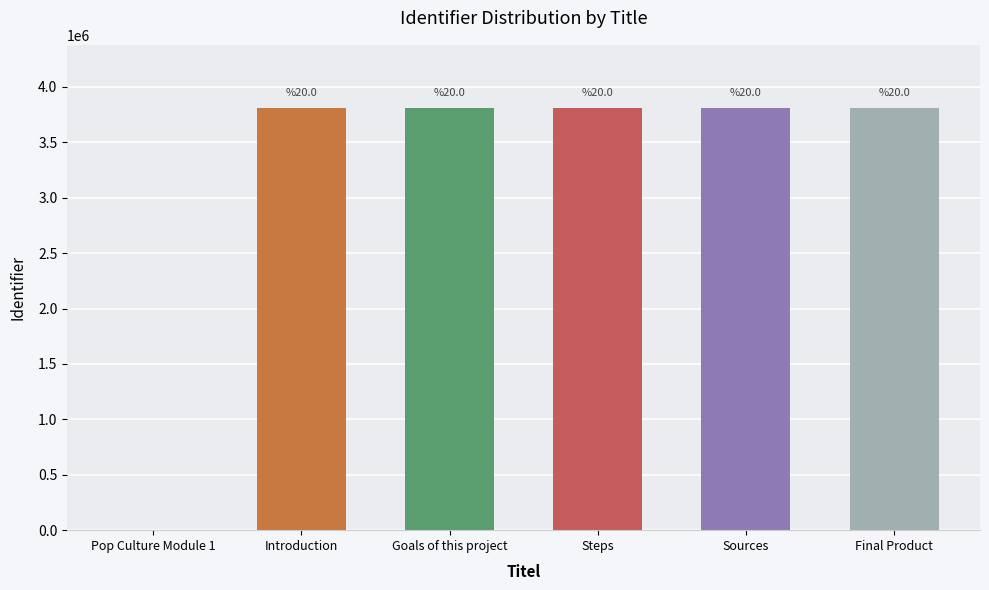

True or false: the data shows 928674 at Sources.

False